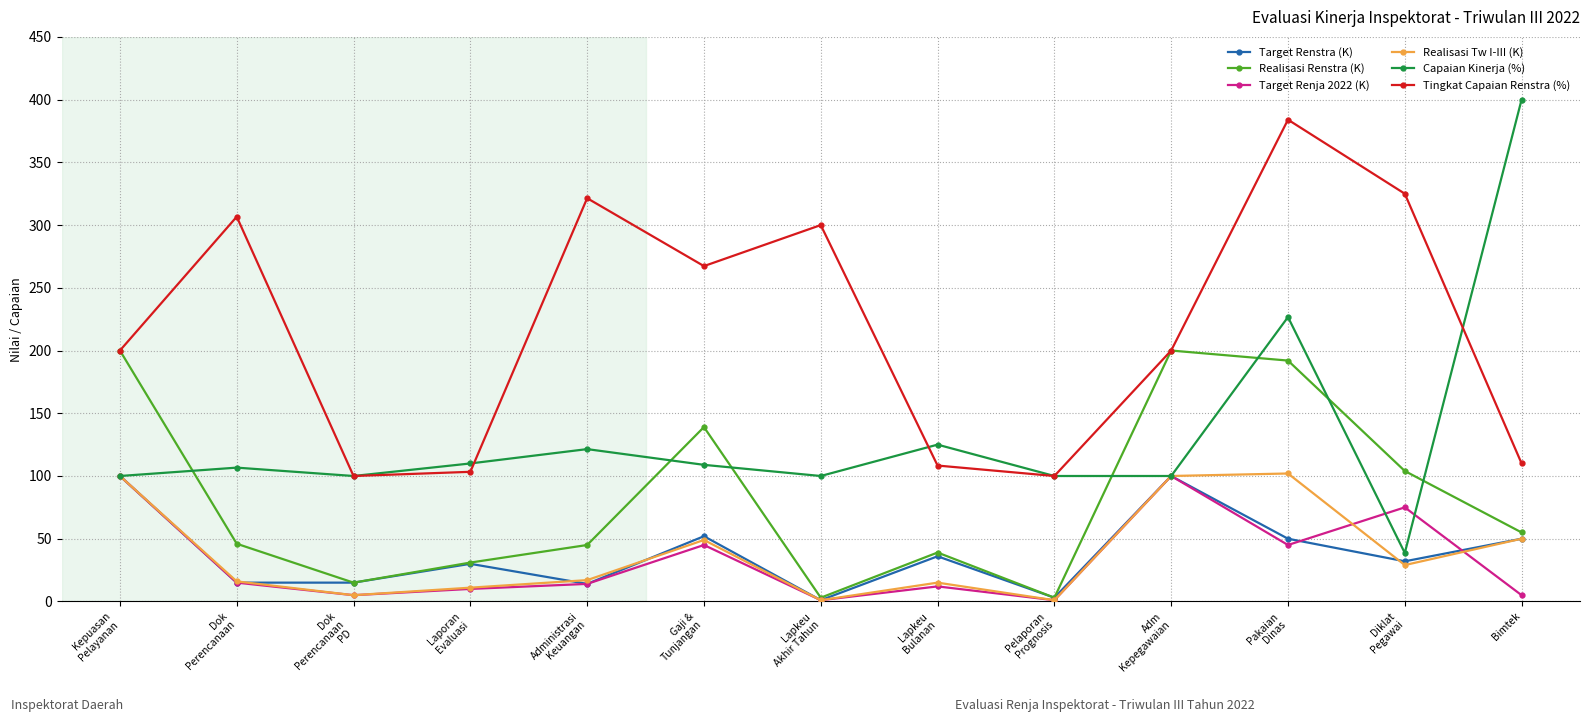

True or false: Tingkat Capaian Renstra (%) and Target Renstra (K) cross at least once.

False